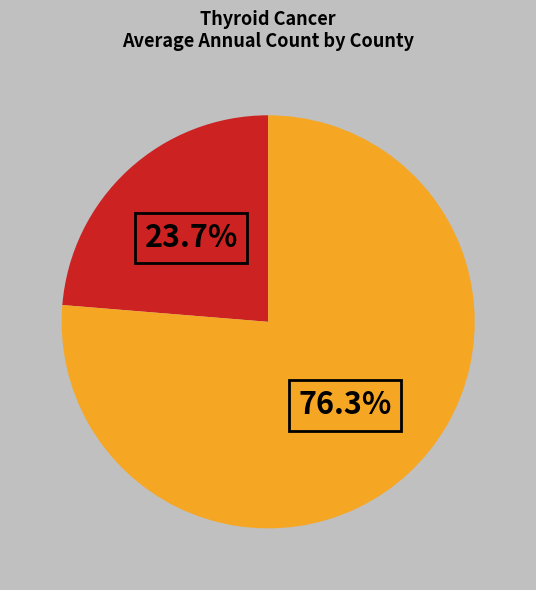

Is there any slice that represents more than half of the pie?

Yes